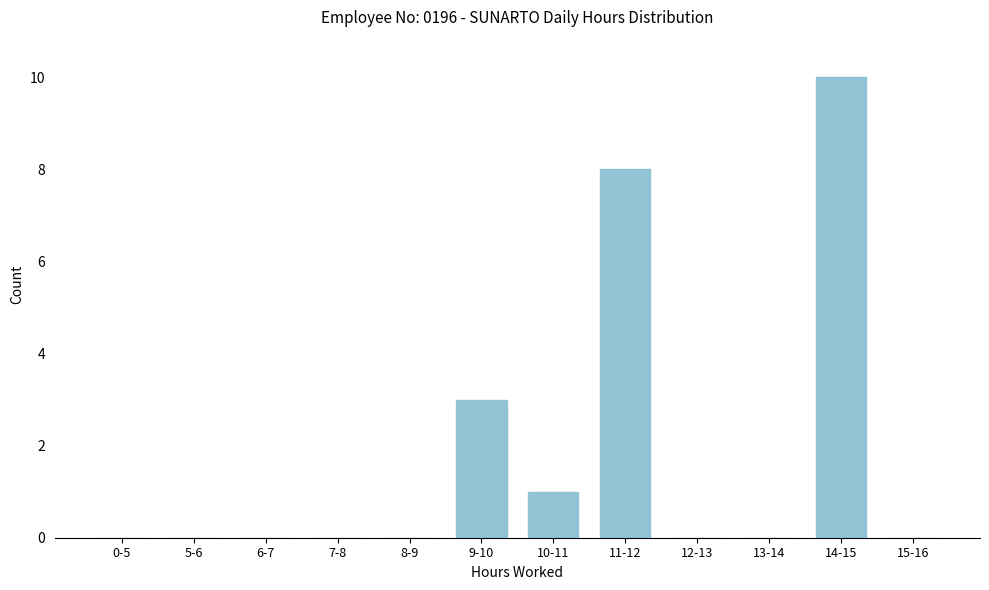

Reading left to right, extract all data points from this chart.

0-5=0	5-6=0	6-7=0	7-8=0	8-9=0	9-10=3	10-11=1	11-12=8	12-13=0	13-14=0	14-15=10	15-16=0